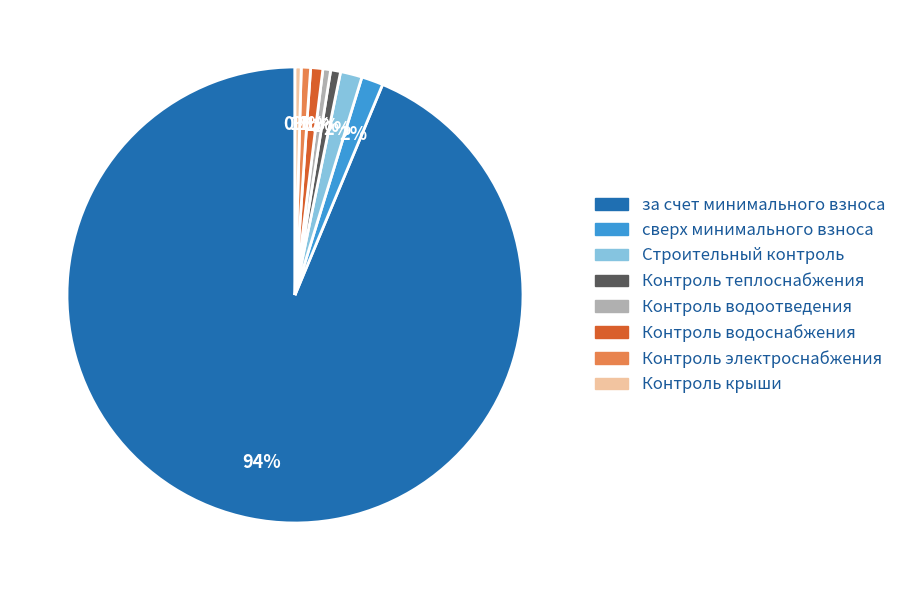

Which slice is the largest?

за счет минимального взноса